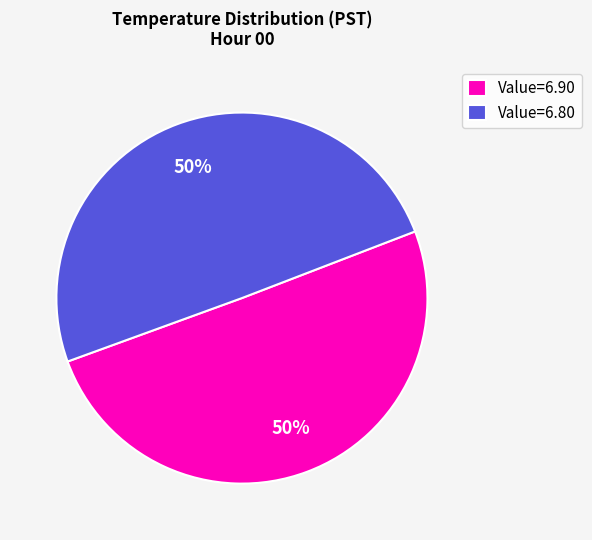

Do Value=6.90 and Value=6.80 together represent more than half of the pie?

Yes